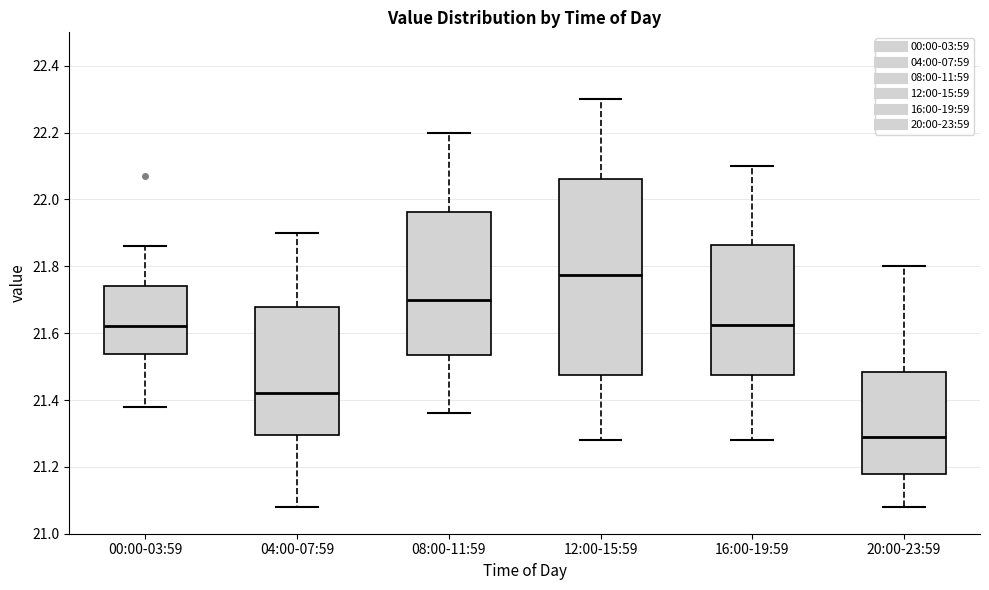

Reading left to right, read every box against the y-axis: the position of its median line, the range the box covers, and the ends of its whiskers. The values are not printed on the chart, so give them approximately, as read against the axis.

00:00-03:59: median 21.62, box 21.54 to 21.74, whiskers 21.38 to 21.86
04:00-07:59: median 21.42, box 21.30 to 21.68, whiskers 21.08 to 21.90
08:00-11:59: median 21.70, box 21.54 to 21.96, whiskers 21.36 to 22.20
12:00-15:59: median 21.78, box 21.48 to 22.06, whiskers 21.28 to 22.30
16:00-19:59: median 21.62, box 21.48 to 21.86, whiskers 21.28 to 22.10
20:00-23:59: median 21.30, box 21.18 to 21.48, whiskers 21.08 to 21.80